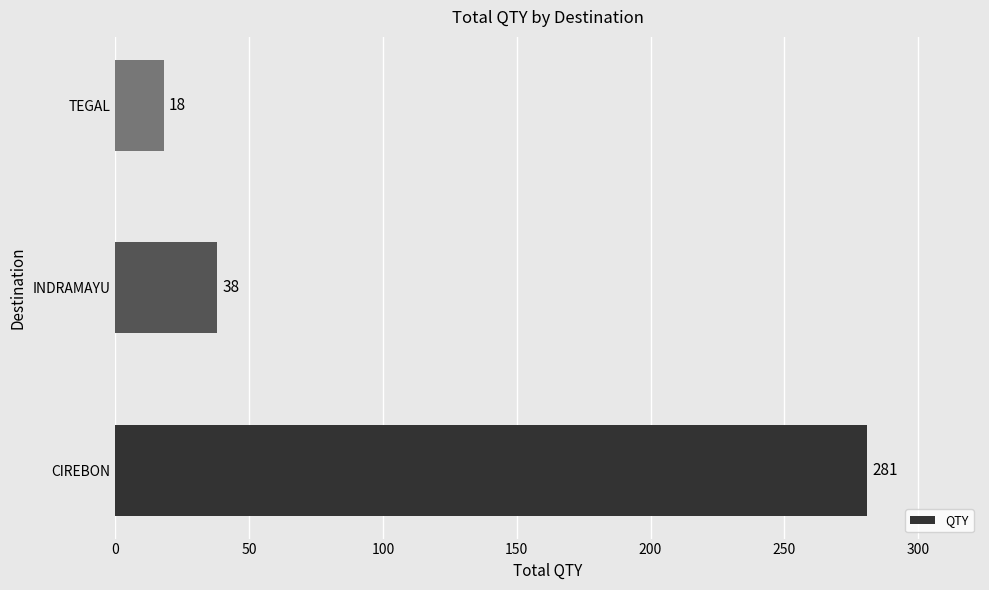

The value at TEGAL is 18. True or false?

True